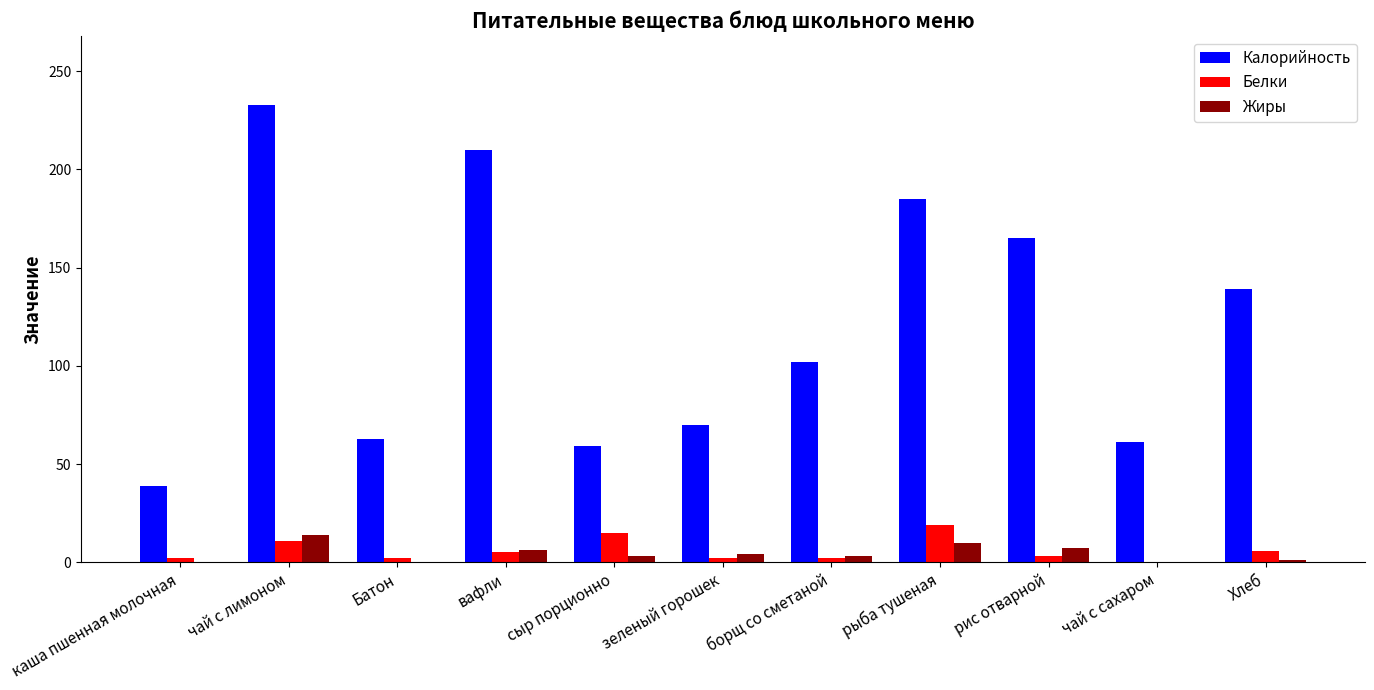

Is it true that Жиры equals 0.0 at каша пшенная молочная?

True